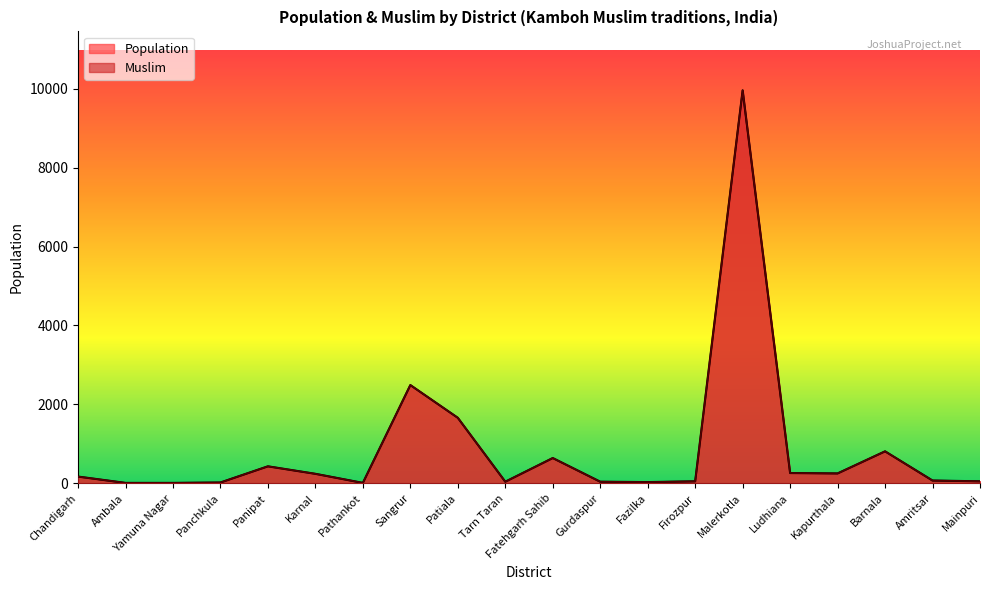

Between Panipat and Ludhiana, which is larger?

Panipat